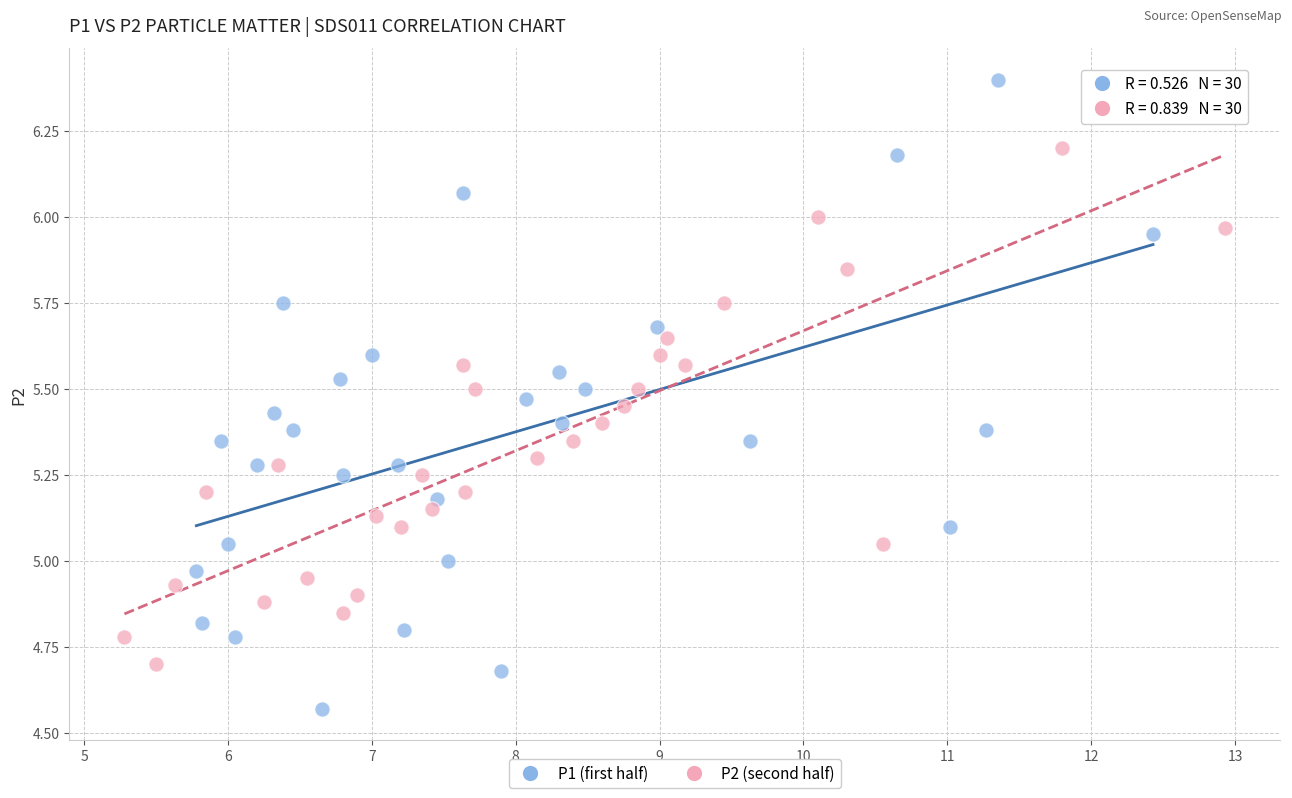

Which series has the largest Y range (max minus min)?

P1 (first half)